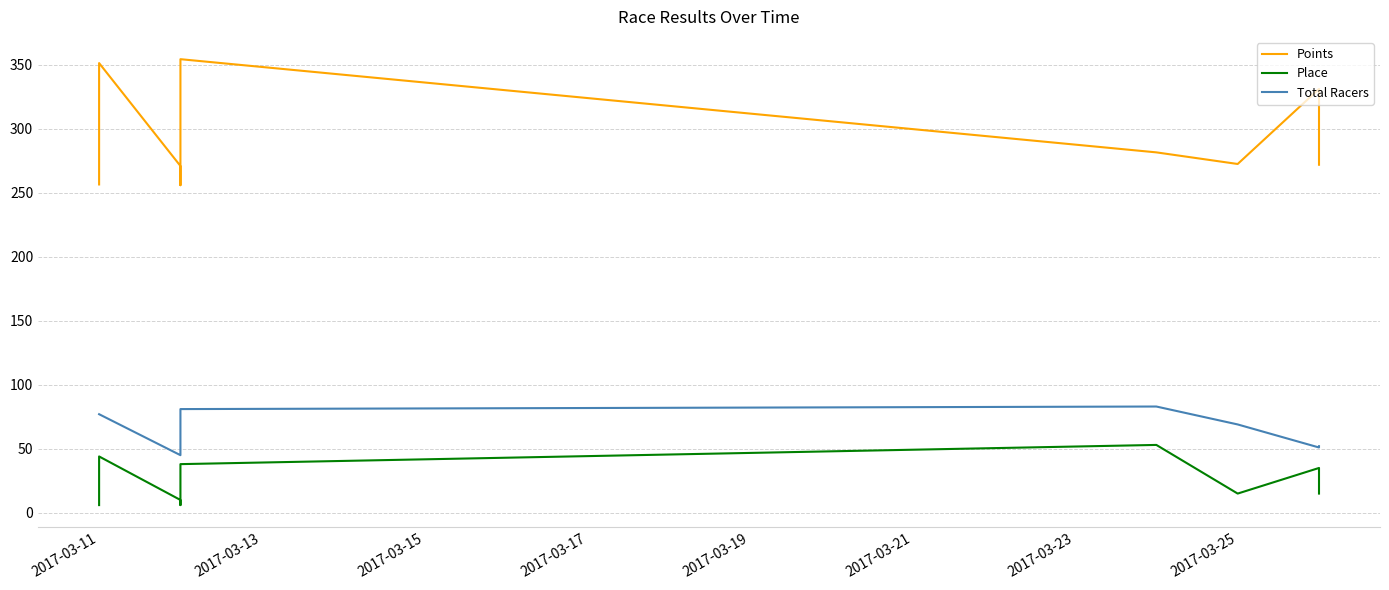

Rank the series at 2017-03-15 from highest to lowest value.

Points, Total Racers, Place